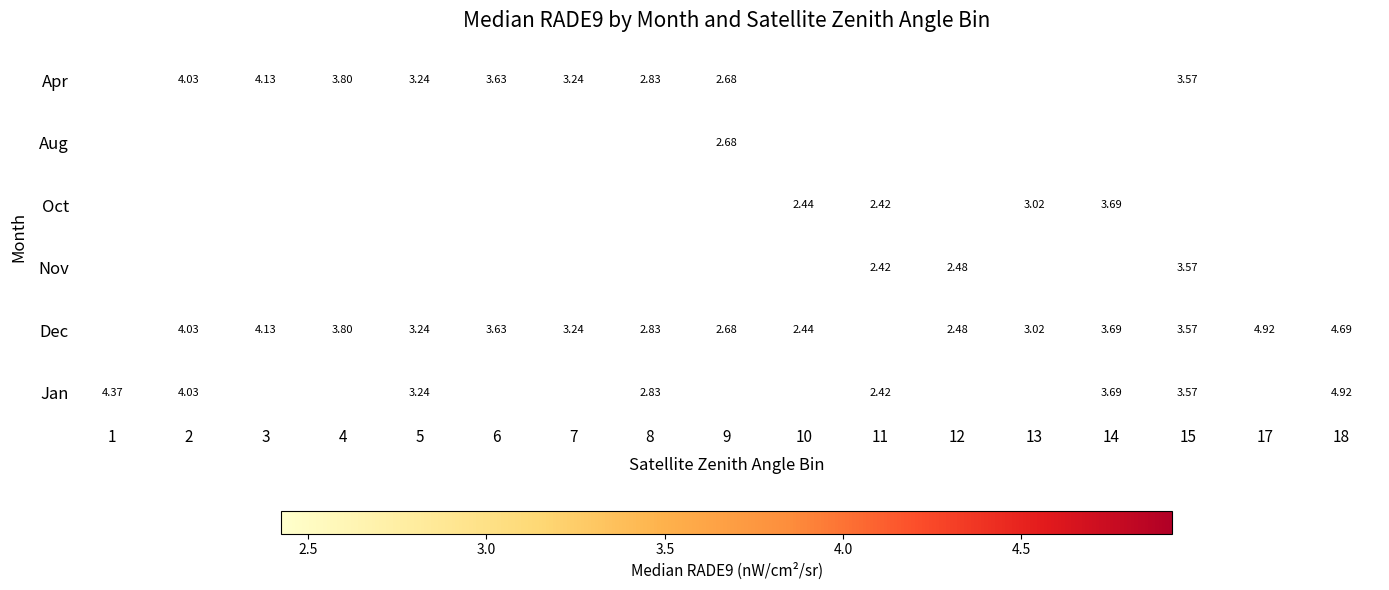

Is the value of Jan at 18 greater than the value of Dec at 2?

Yes